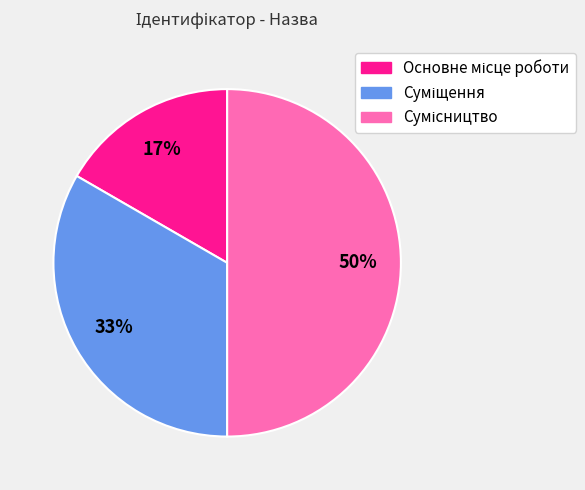

To the nearest percent, what is the difference between the largest and smallest slice percentages?

33%